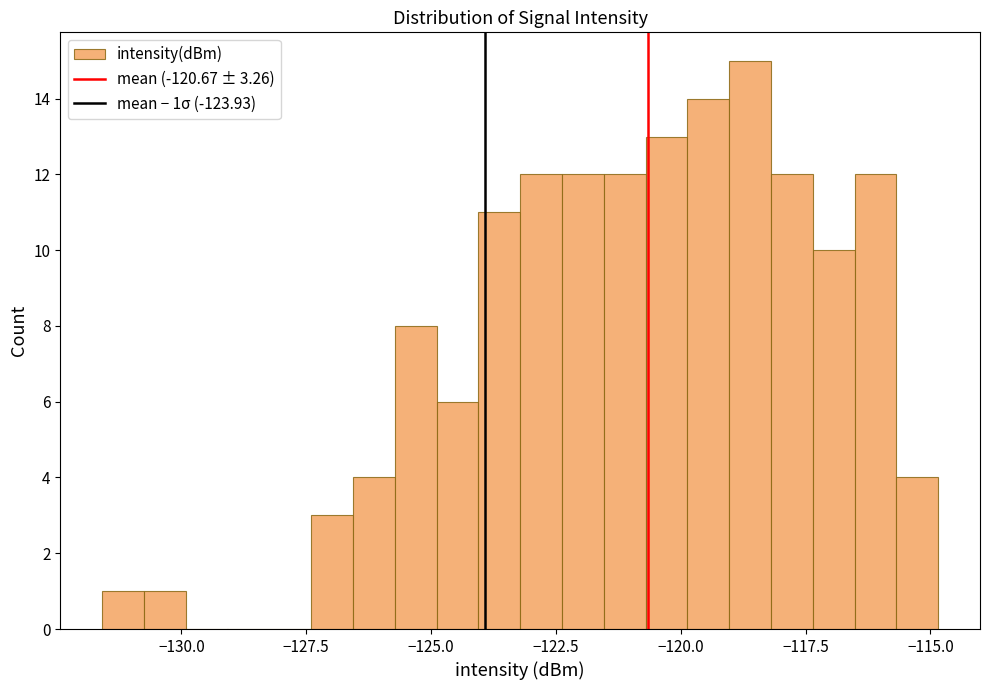

Read against the x-axis, roughly where is the centre of the tallest bar?

-118.5